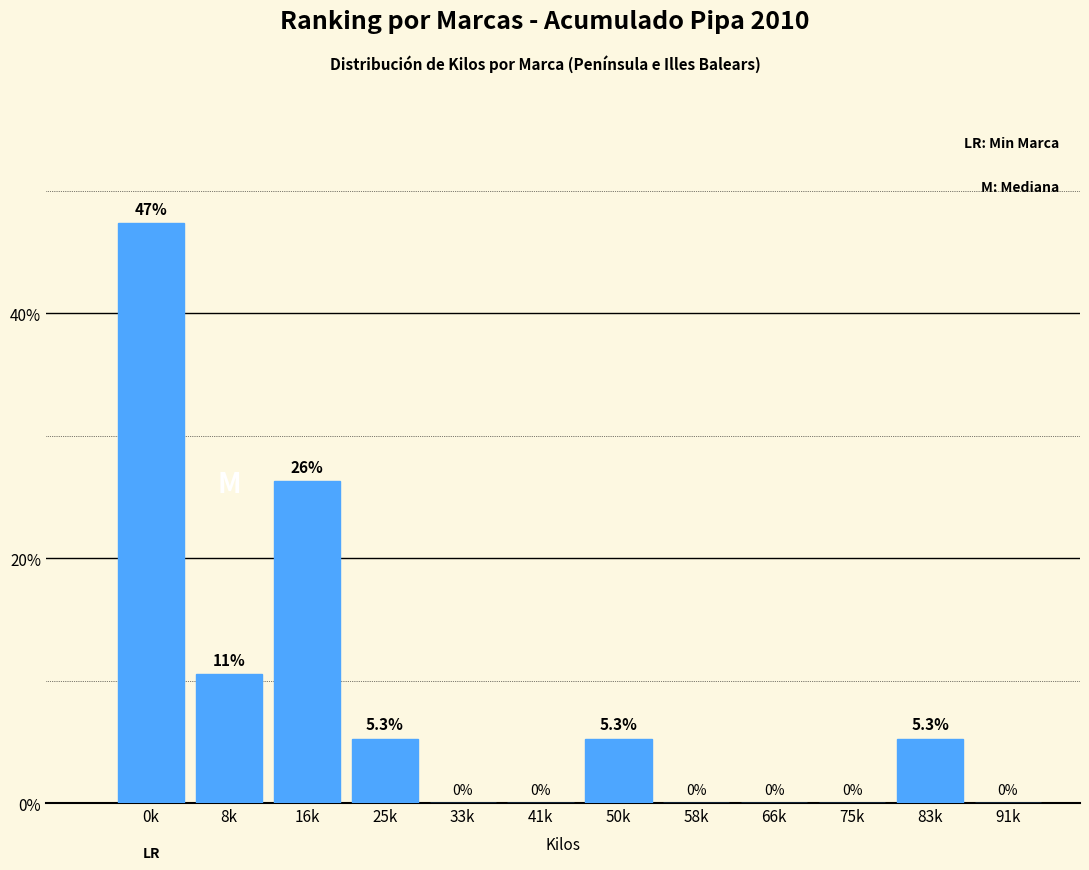

Reading left to right, what are all the values shown in this chart?

0k=47.4	8k=10.5	16k=26.3	25k=5.3	33k=0.0	41k=0.0	50k=5.3	58k=0.0	66k=0.0	75k=0.0	83k=5.3	91k=0.0